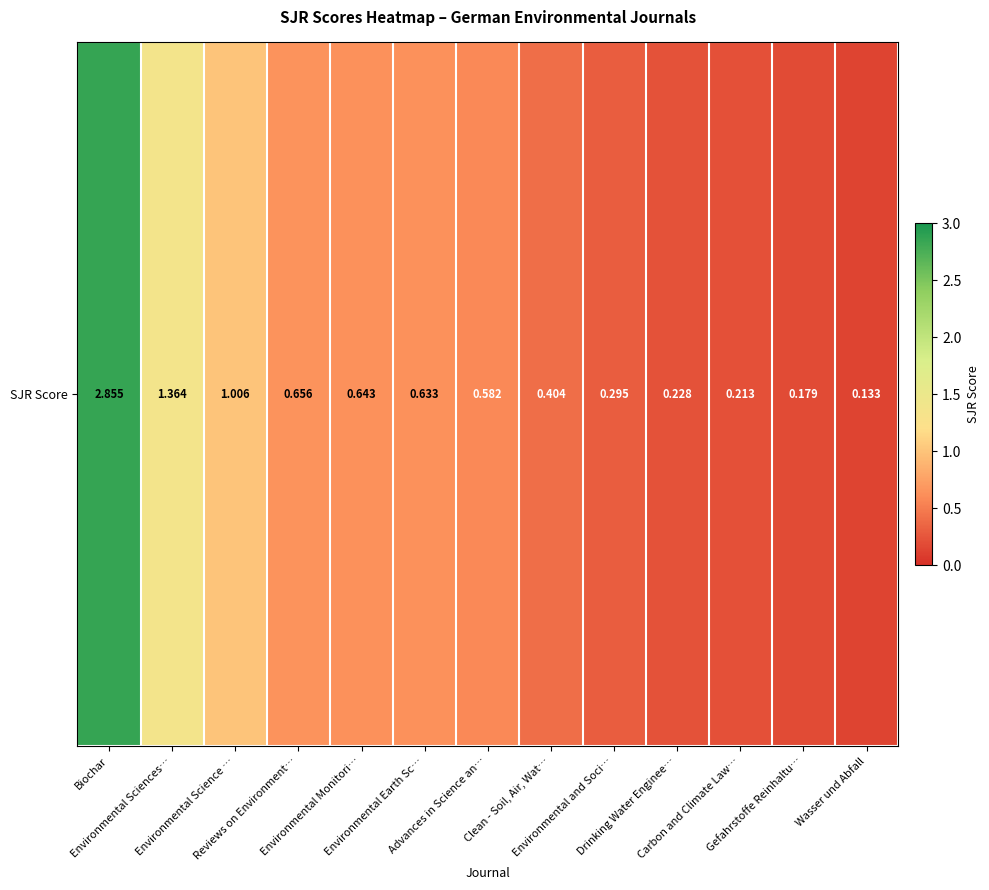

What is the minimum value shown in the chart?

0.1